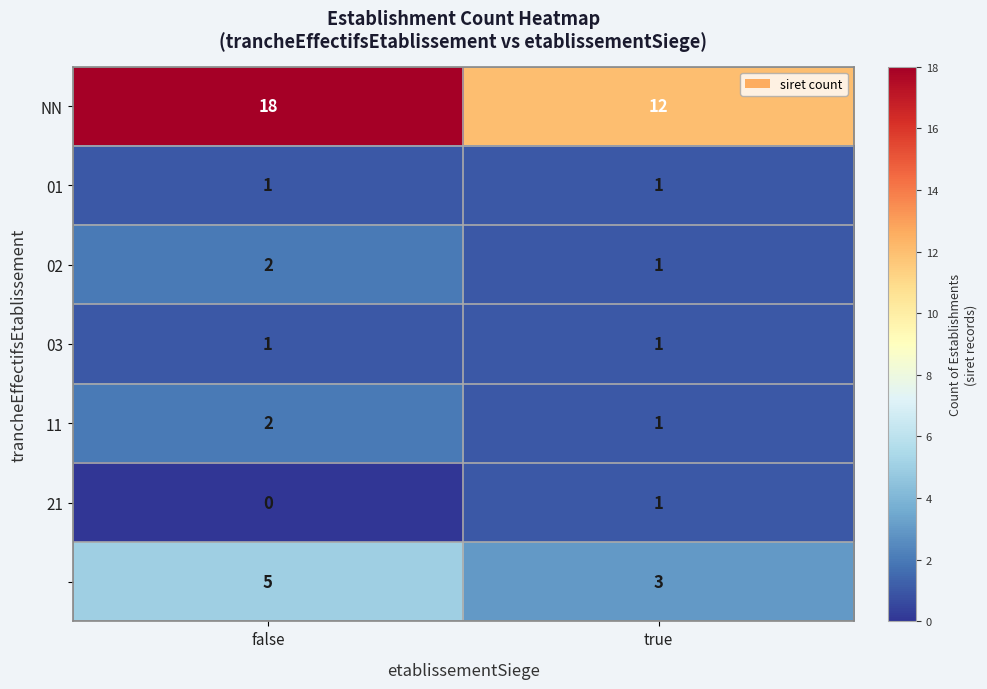

Which label corresponds to the smallest value in the chart?

false